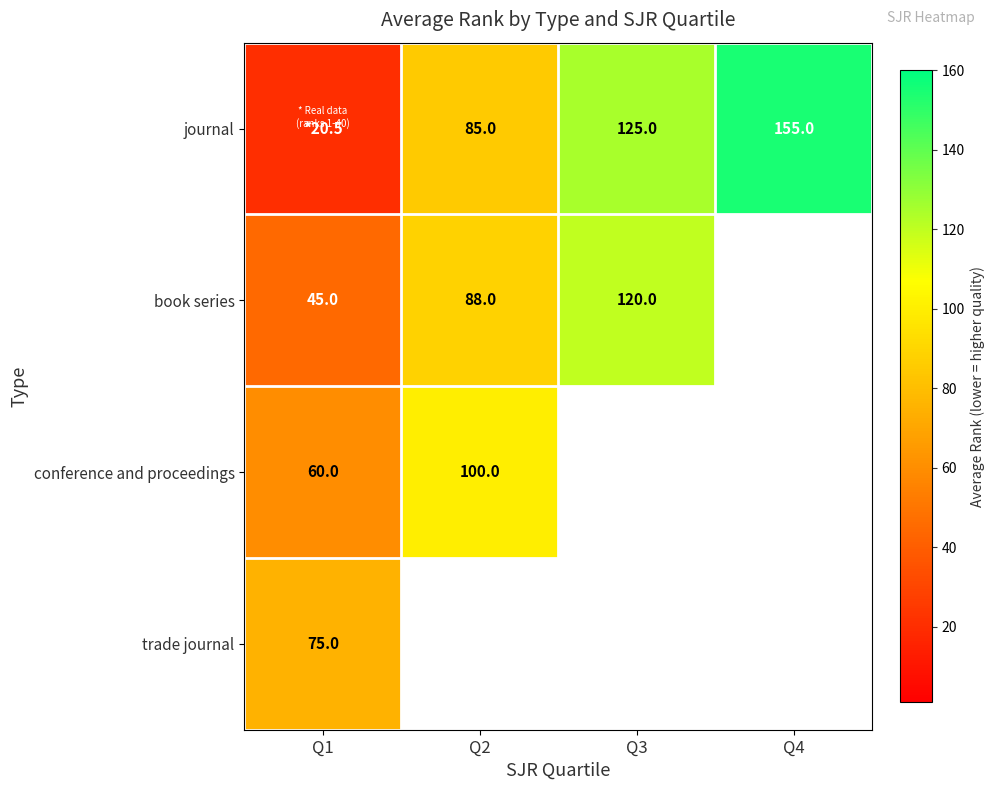

The value of trade journal at Q1 is 75.0. True or false?

True